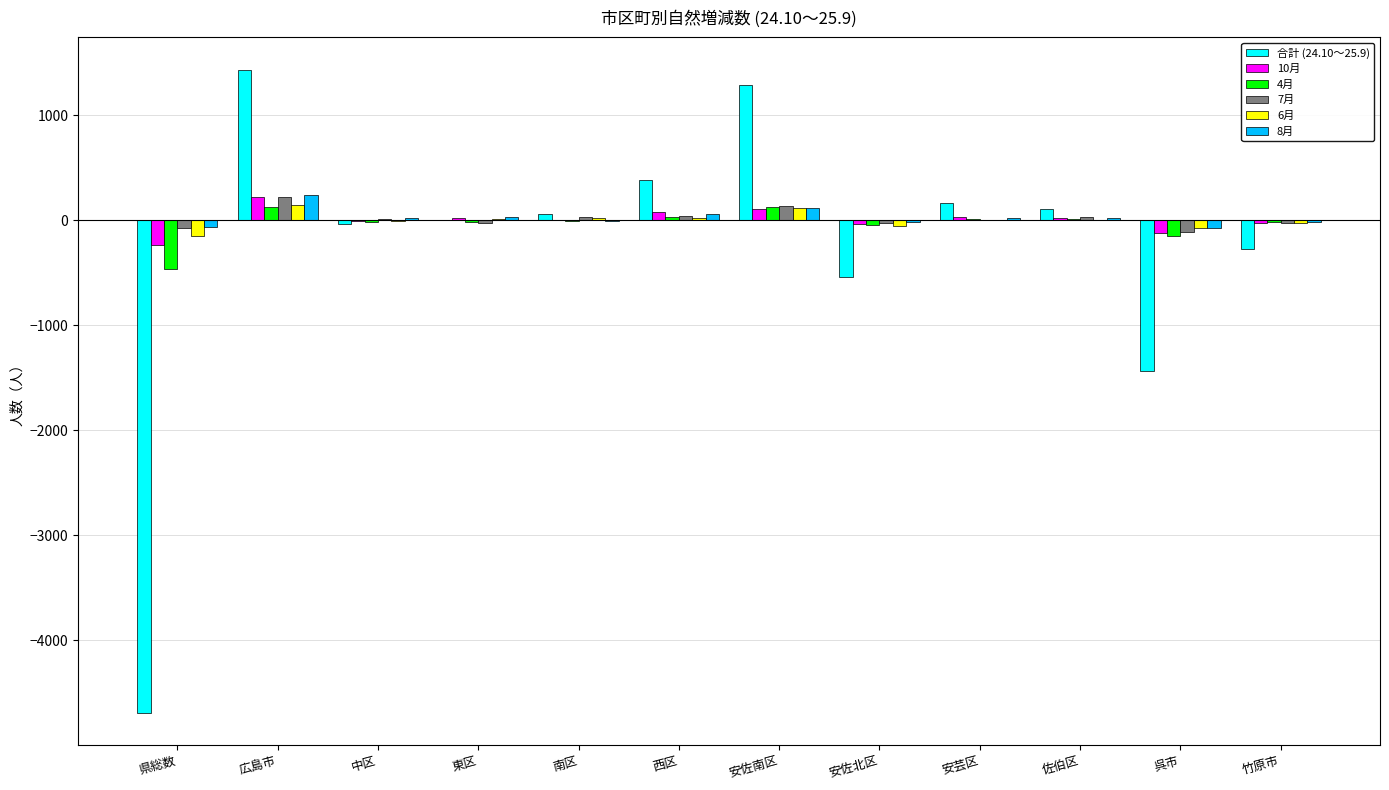

Are the bars grouped side by side (vs. stacked)?

Yes